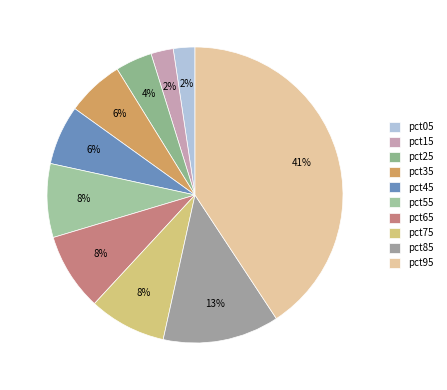

Which slice is the largest?

pct95